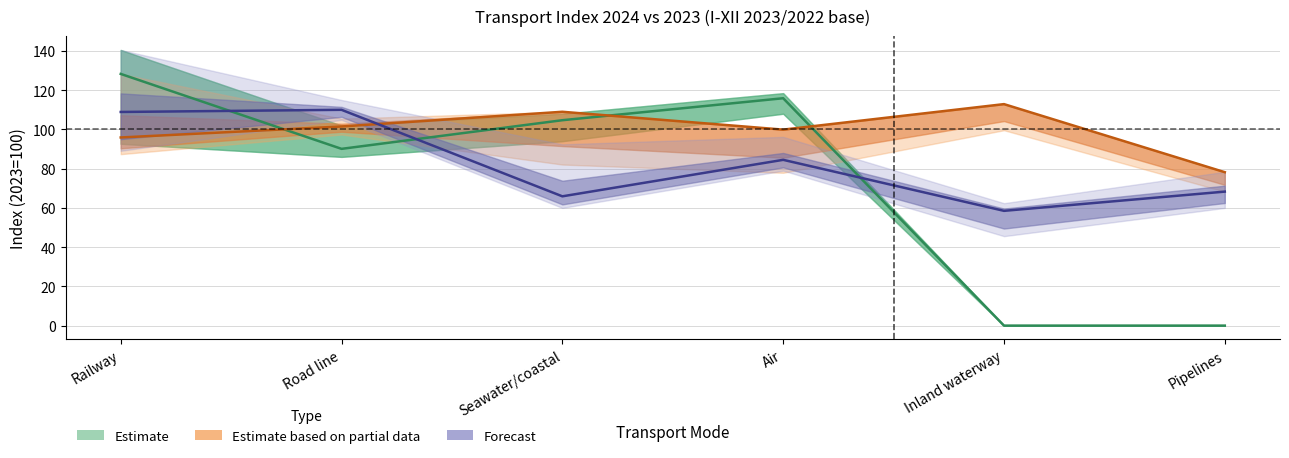

At which category is the sum across all series the highest?

Railway